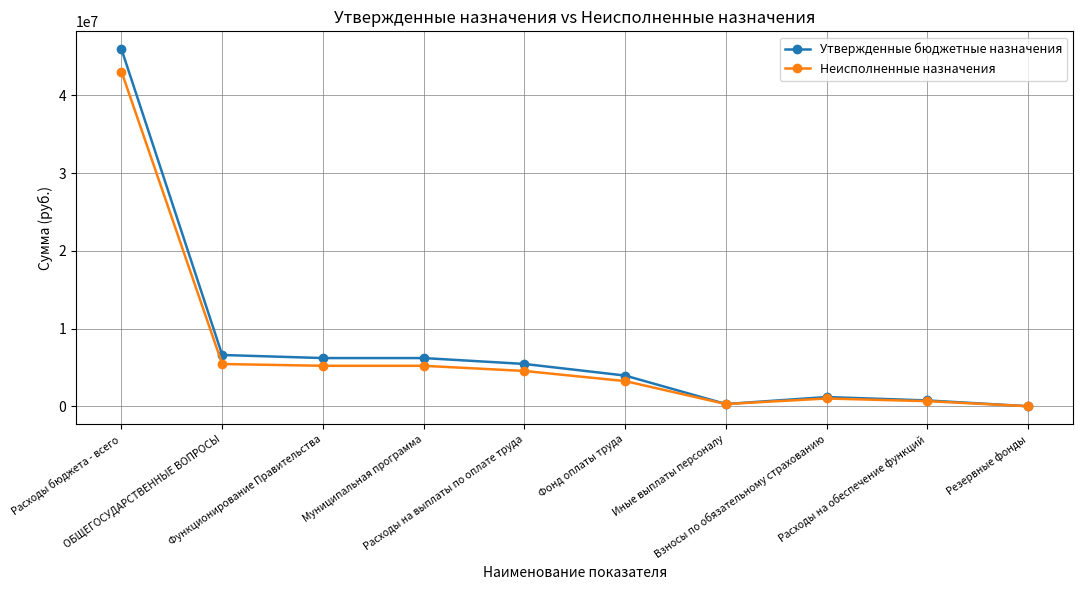

Does the chart display data point markers on the line(s)?

Yes